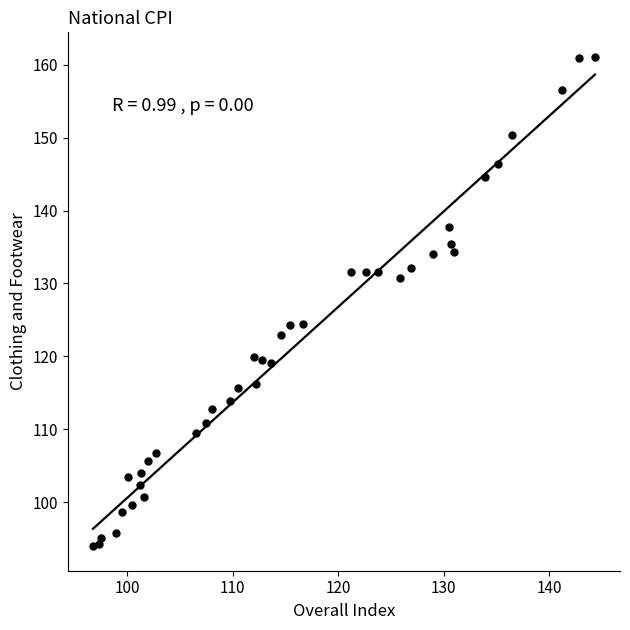

What is the range of X values (max minus min)?

47.5